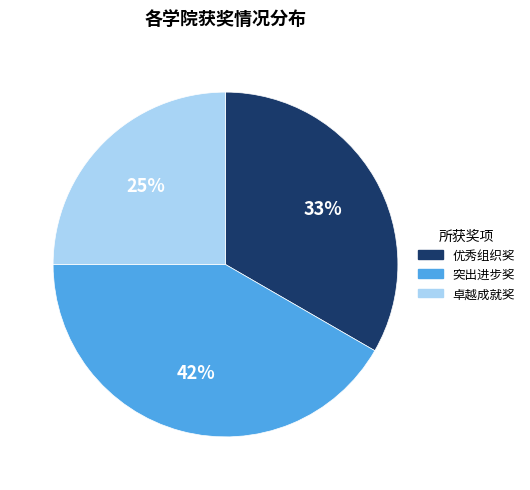

Which slice is the smallest?

卓越成就奖